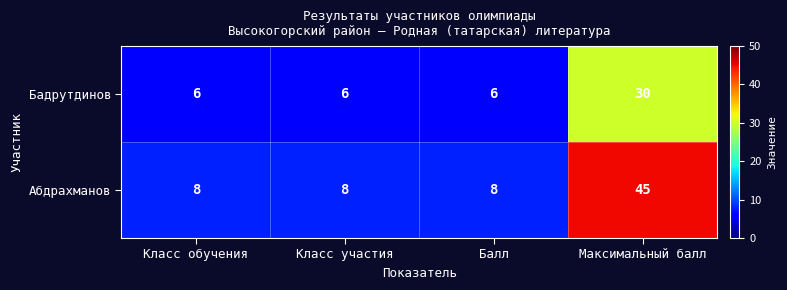

Between Балл and Максимальный балл, which series saw the biggest shift?

Абдрахманов